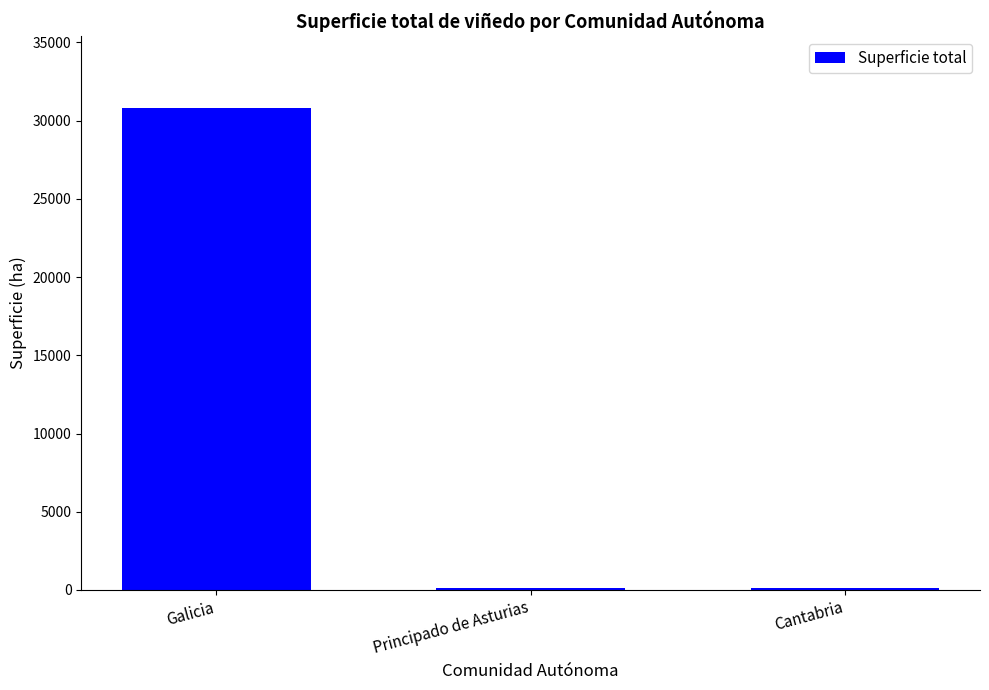

What is the average value?

10340.0